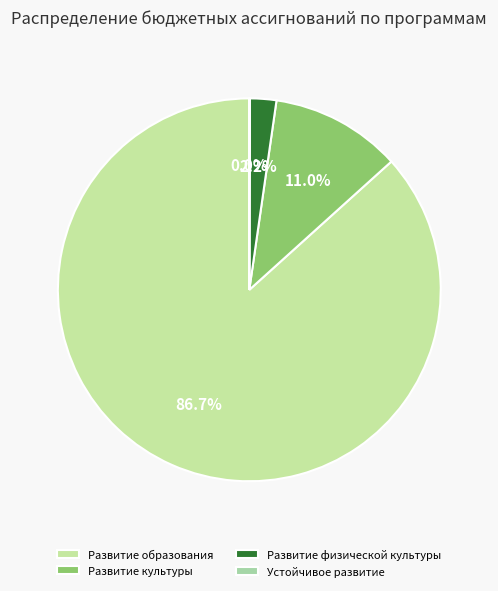

To the nearest percent, what is the average slice percentage?

25%